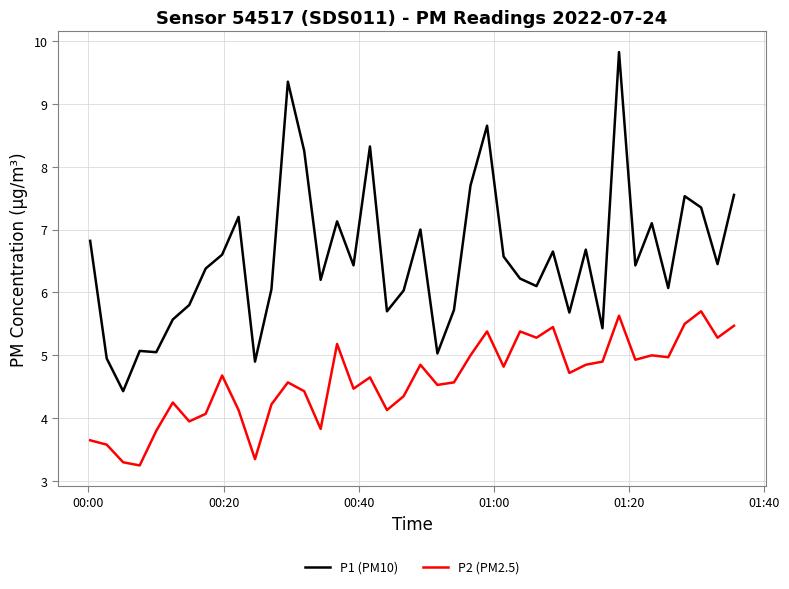

What is the highest value of the P1 (PM10) series?

9.8